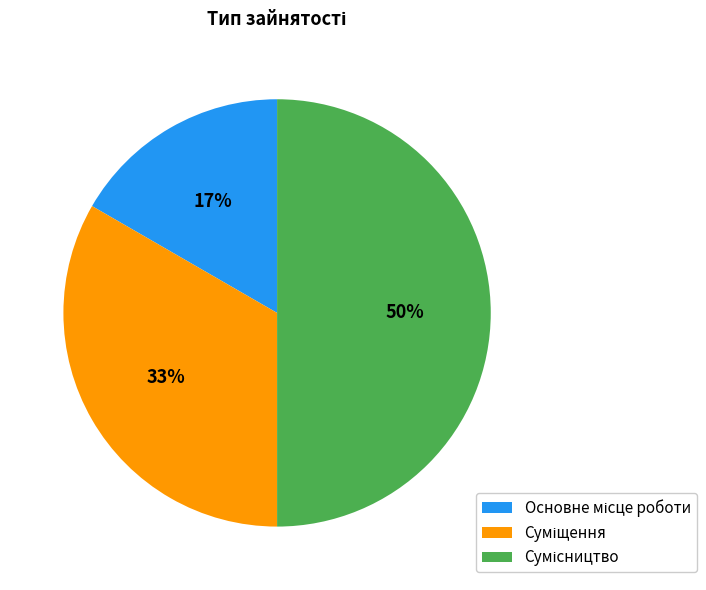

To the nearest percent, what percentage of the pie is Суміщення?

33%